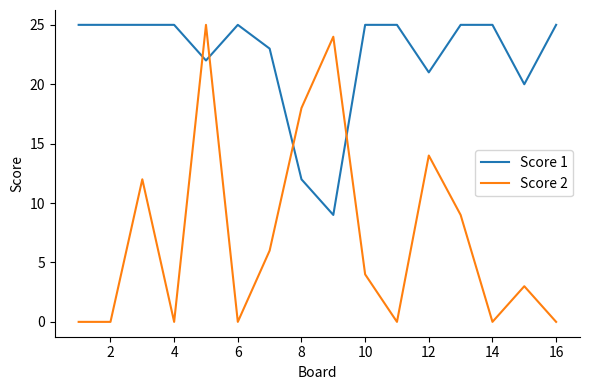

What is the maximum value shown in the chart?

25